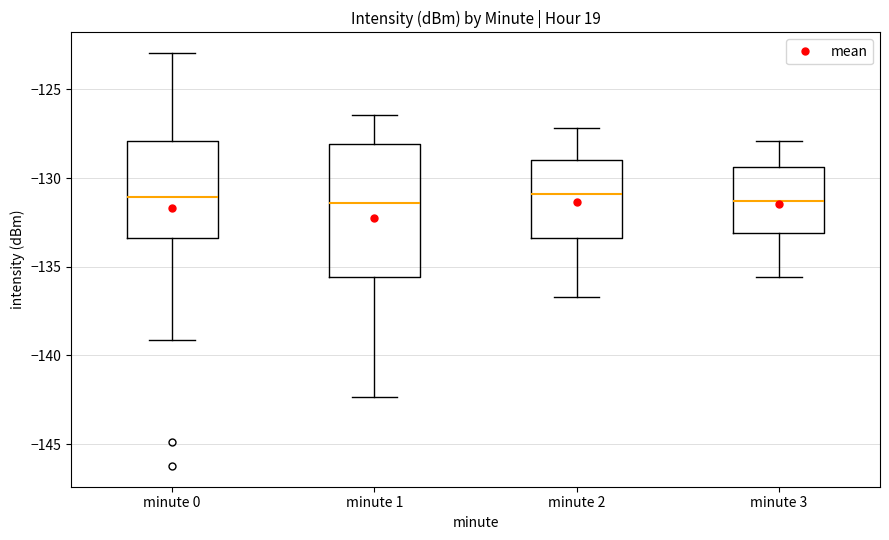

Reading left to right, transcribe this box plot: for each box, give where its median line is, the range the box spans, and where its two whiskers end, as read against the y-axis. The values are not printed on the chart, so give them approximately, as read against the axis.

minute 0: median -131.0, box -133.5 to -128.0, whiskers -139.0 to -123.0
minute 1: median -131.5, box -135.5 to -128.0, whiskers -142.5 to -126.5
minute 2: median -131.0, box -133.5 to -129.0, whiskers -136.5 to -127.0
minute 3: median -131.5, box -133.0 to -129.5, whiskers -135.5 to -128.0